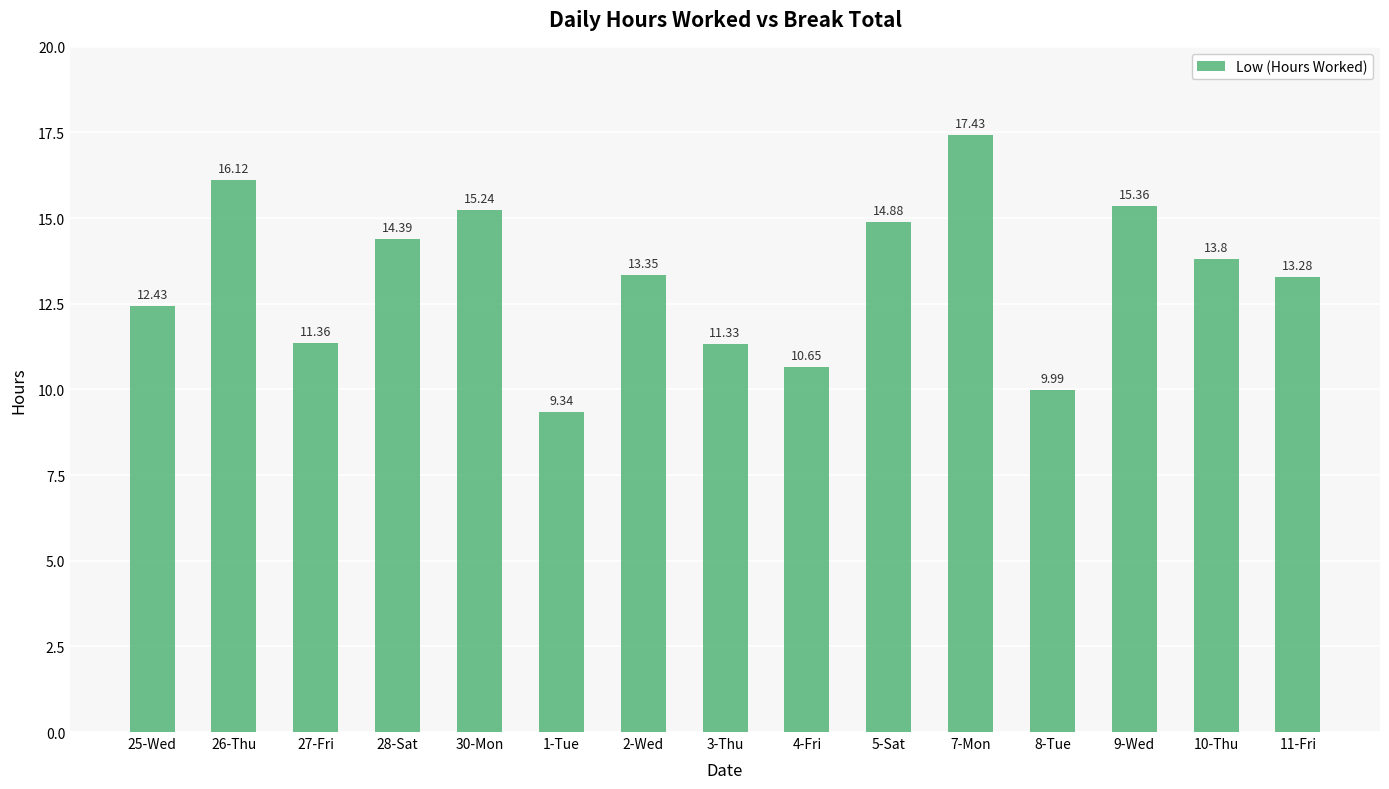

What is the difference between the second highest and second lowest values?

6.1